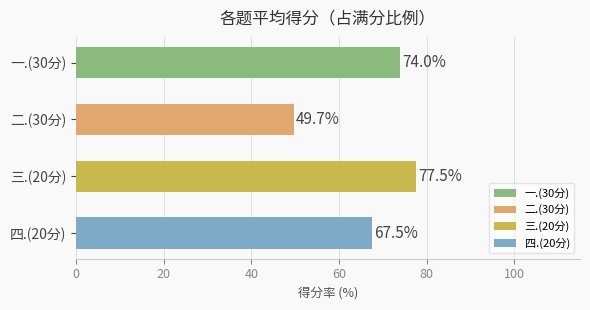

What is the sum of the values at 一.(30分) and 四.(20分)?

141.5